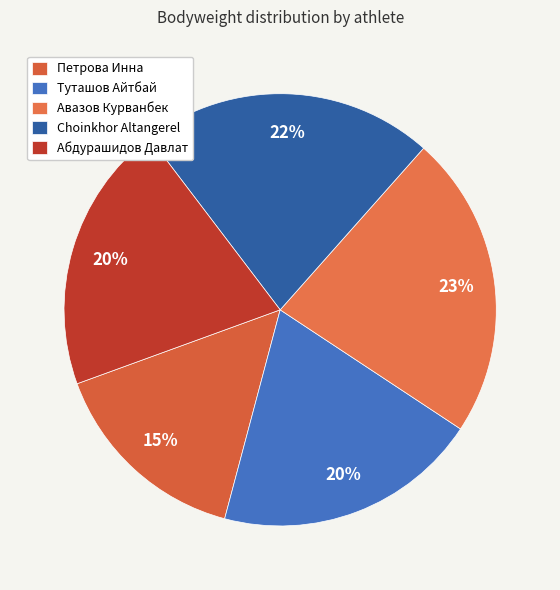

Count the number of slices in the pie.

5